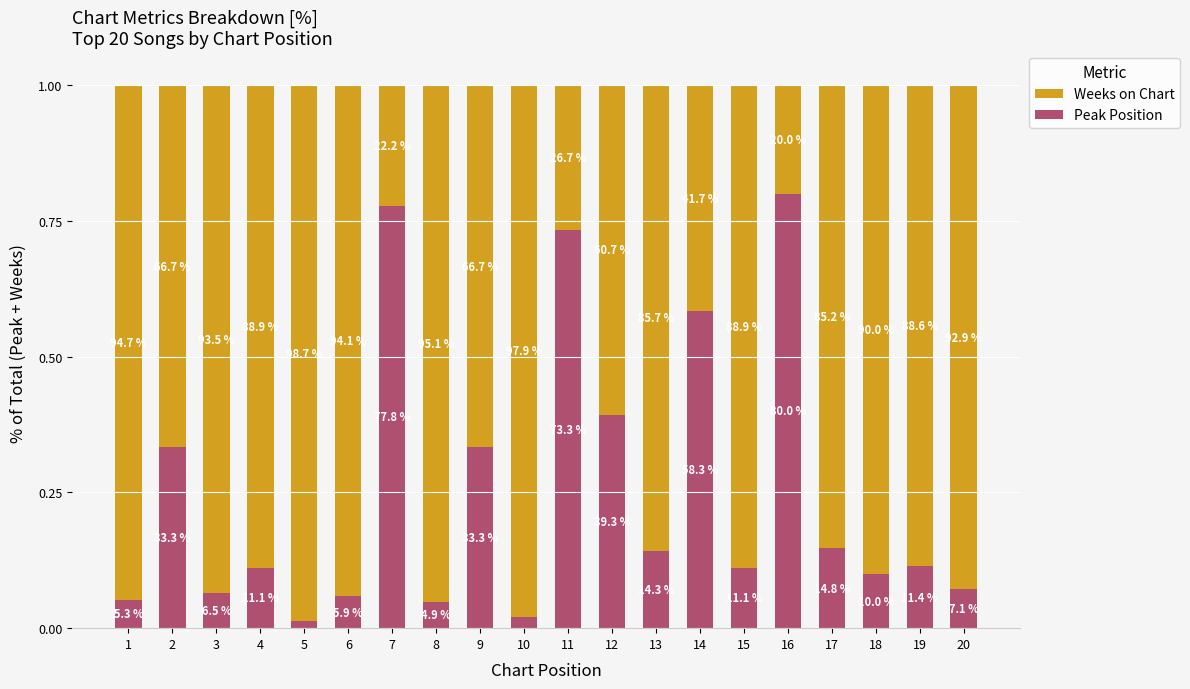

At 18, list the series in order from smallest to largest.

Peak Position, Weeks on Chart